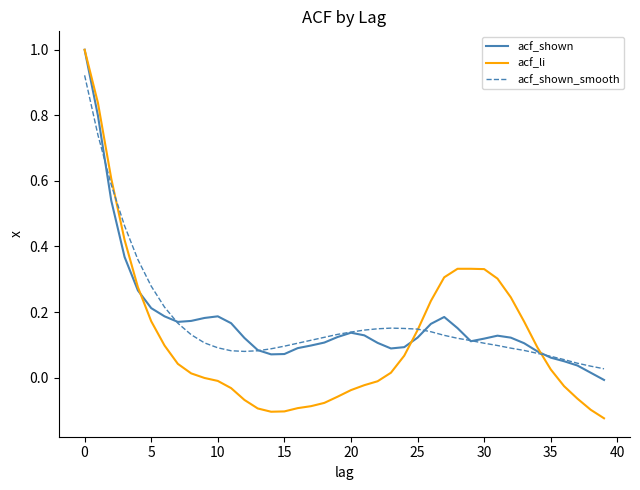

What is the maximum value for acf_li?

1.0